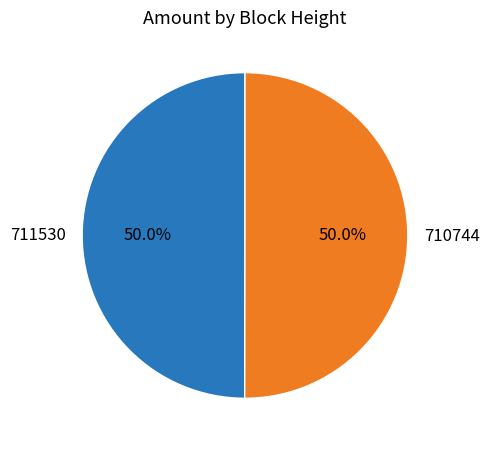

Approximately how many times larger is the value at 710744 compared to 711530?

1.0